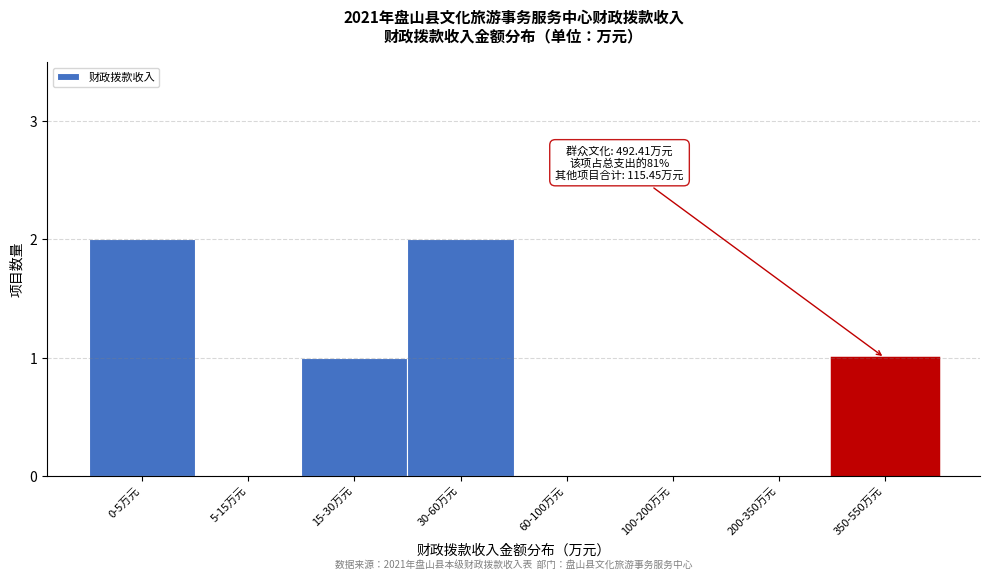

Reading left to right, extract all data points from this chart.

0-5万元=2	5-15万元=0	15-30万元=1	30-60万元=2	60-100万元=0	100-200万元=0	200-350万元=0	350-550万元=1